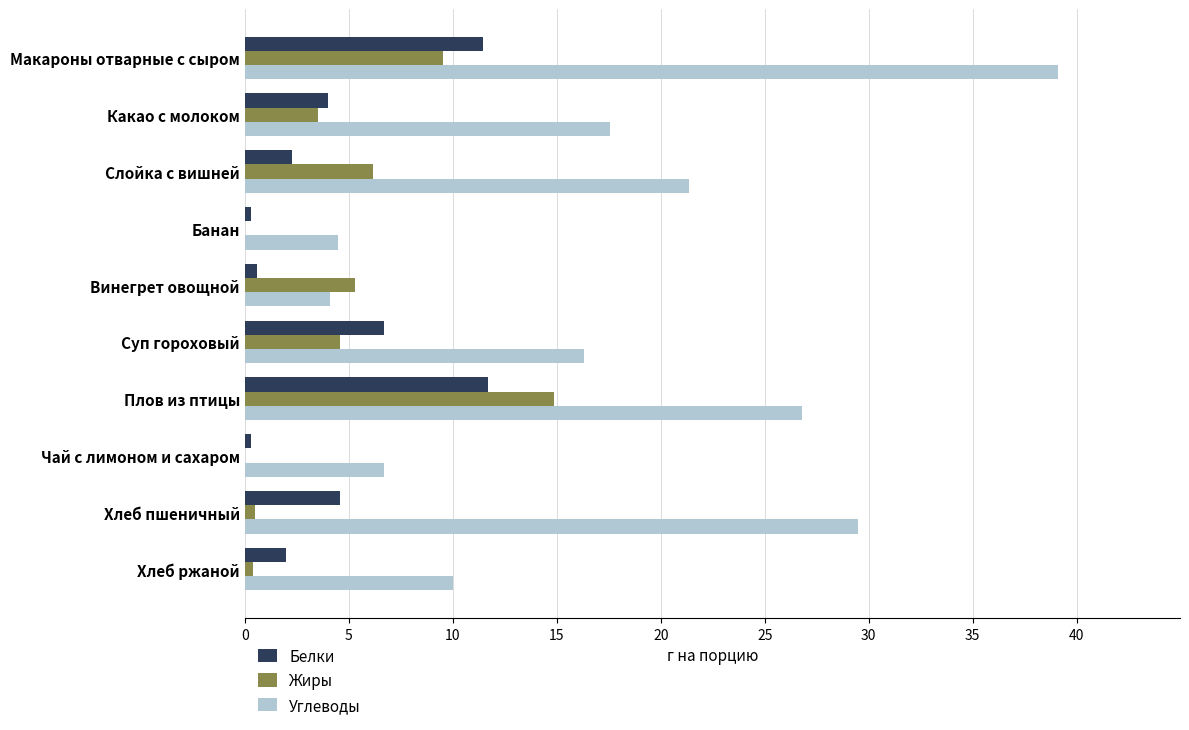

How many categories are shown in the chart?

10